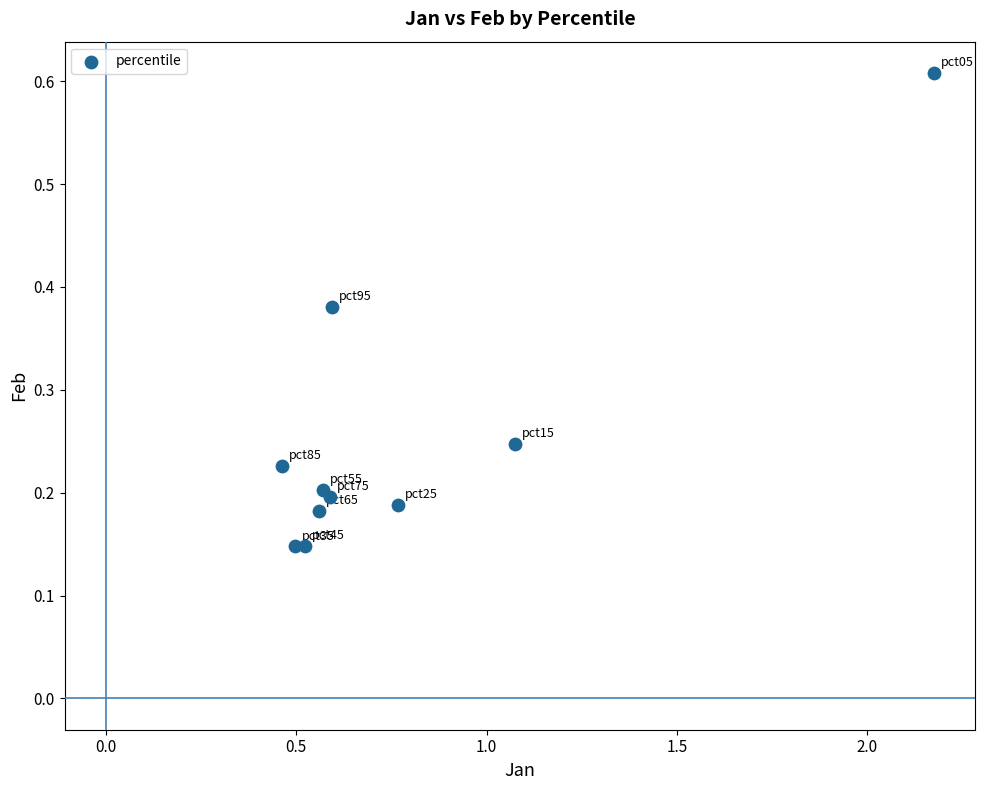

What is the average Y value?

0.3